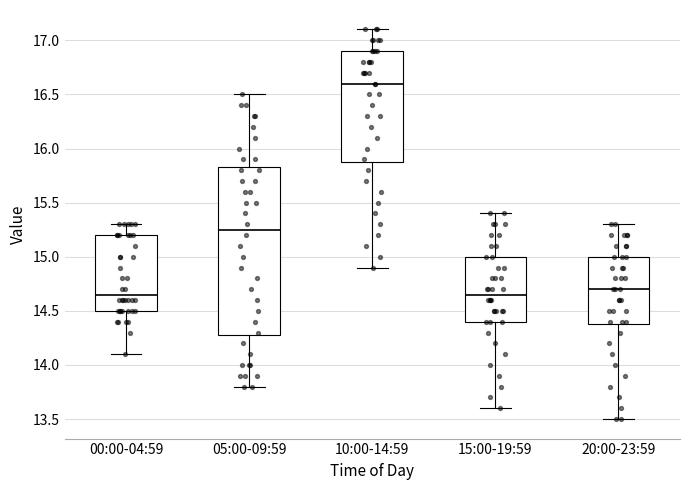

Where does the upper whisker of the box for 00:00-04:59 end on the y-axis? The values are not printed on the chart, so give them approximately, as read against the axis.

15.30